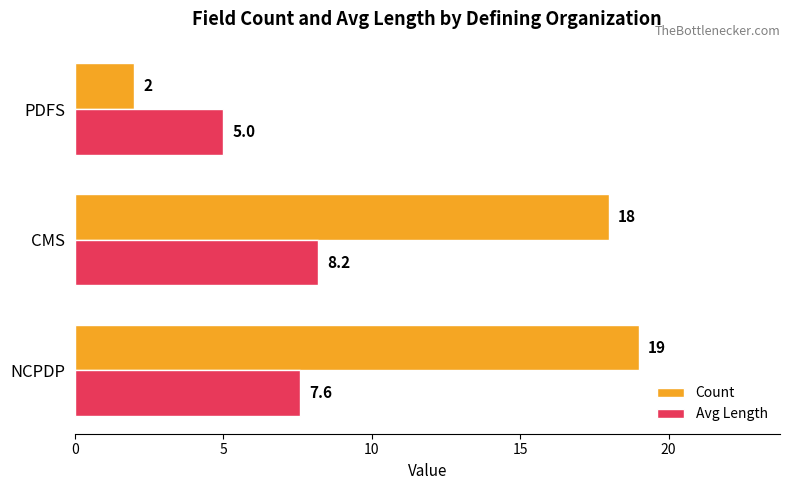

Rank the series by their average value, from lowest to highest.

Avg Length, Count